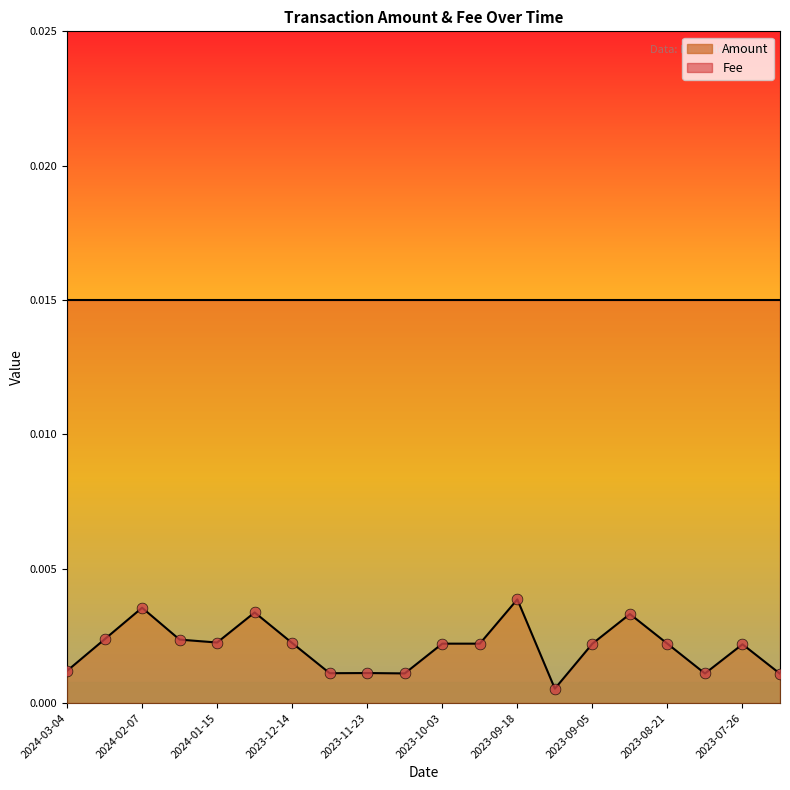

Between 2024-01-02 and 2023-08-02, which is larger?

2024-01-02